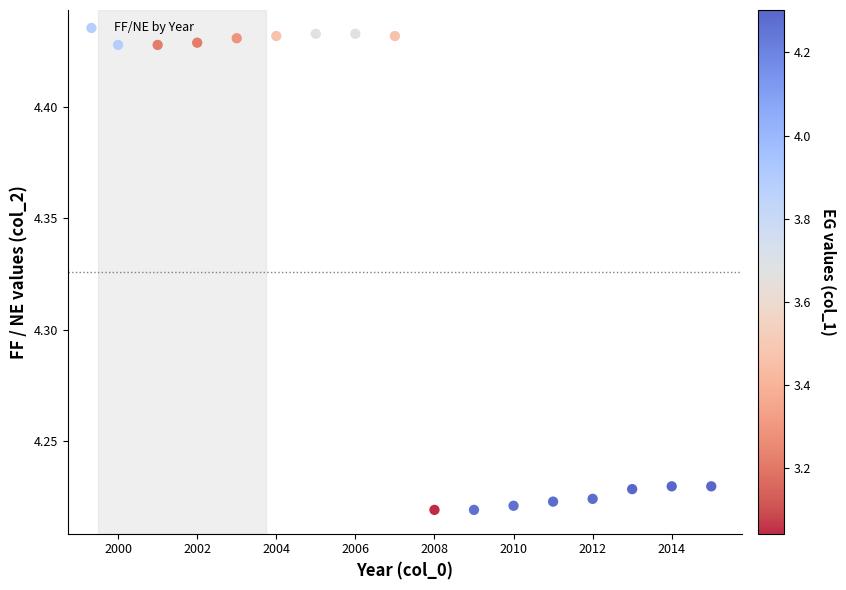

What is the range of X values (max minus min)?

15.0